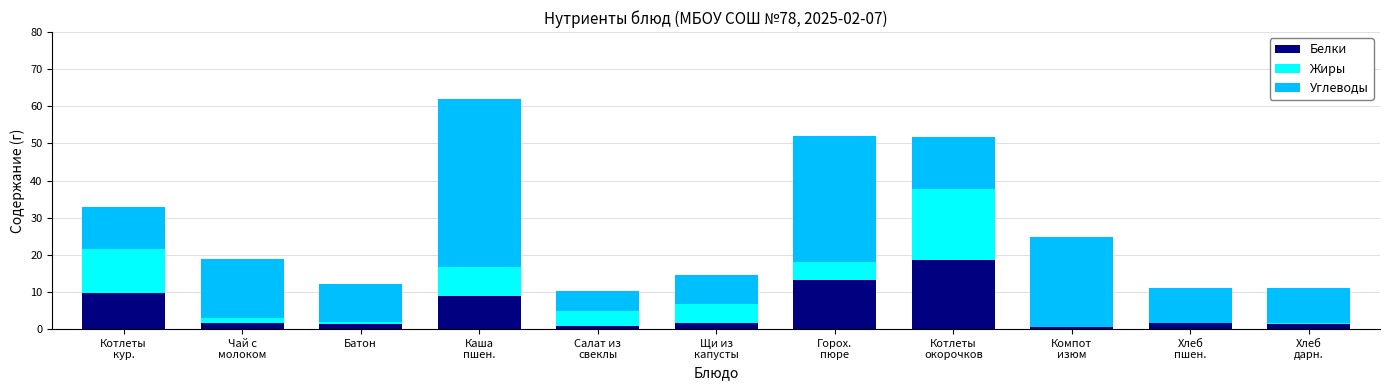

What is the sum of all Белки values?

59.5